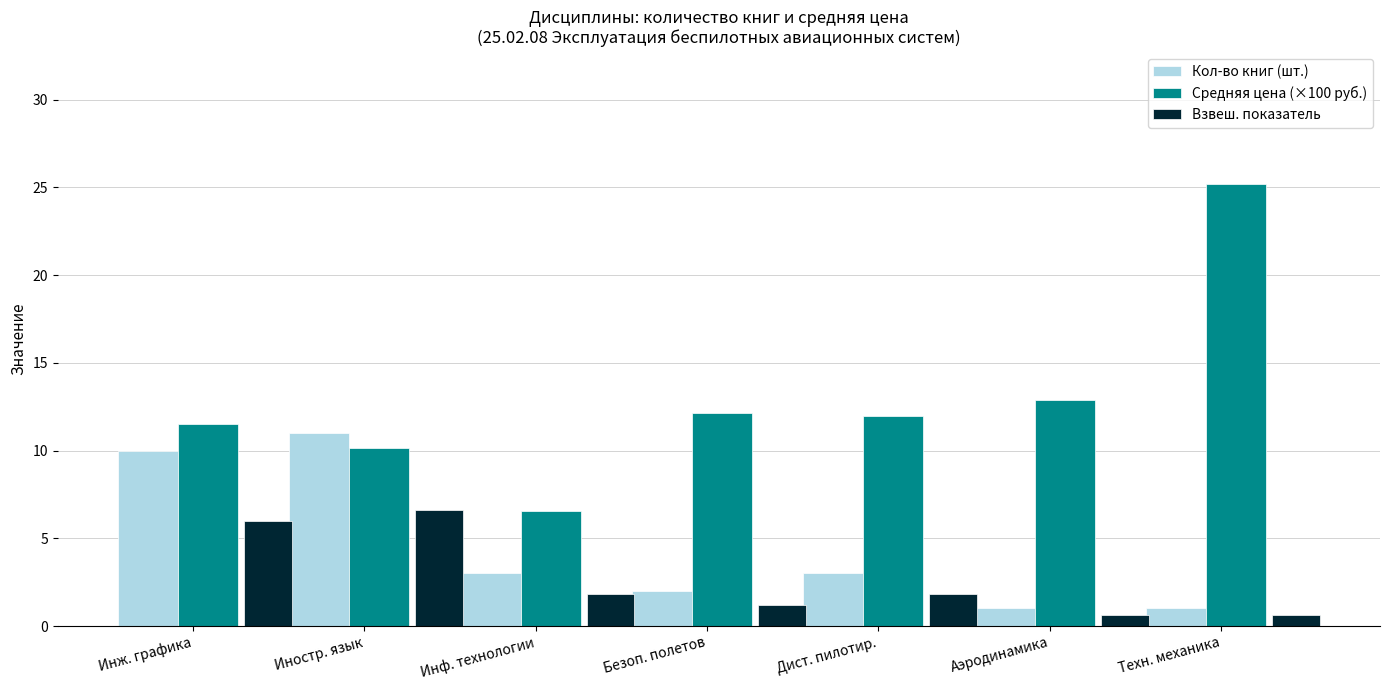

What is the total value across all series at Дист. пилотир.?

16.8